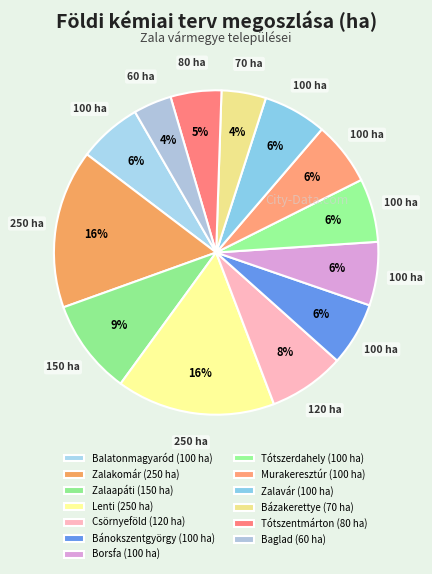

Between Tótszerdahely and Tótszentmárton, which is larger?

Tótszerdahely